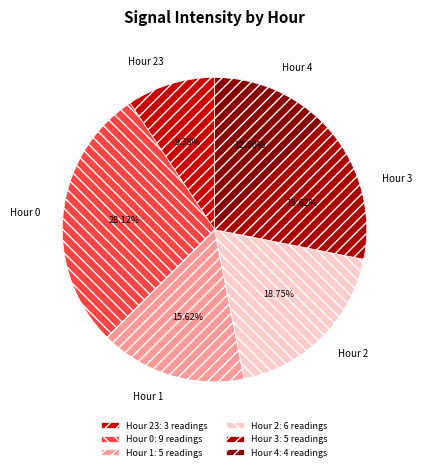

What is the largest slice in the pie chart?

Hour 0